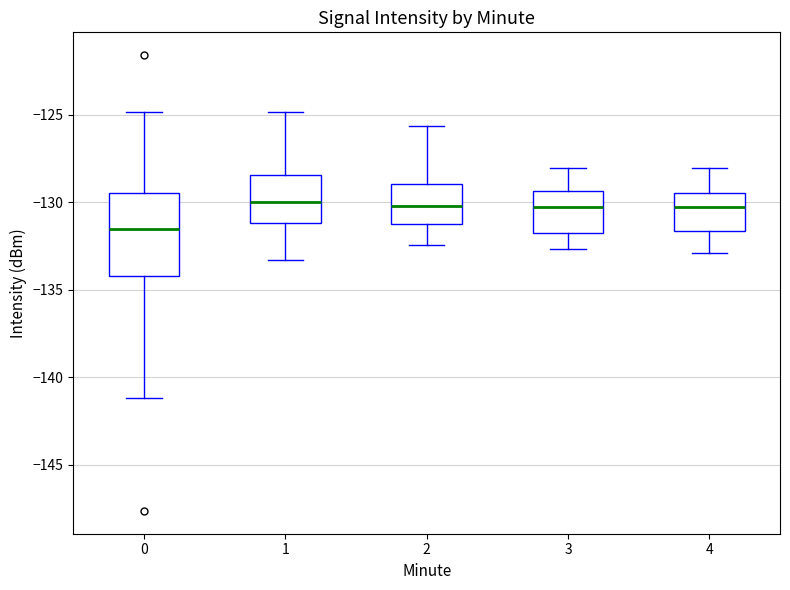

Where is the lower edge of the box at x = 4 on the y-axis? The values are not printed on the chart, so give them approximately, as read against the axis.

-131.5